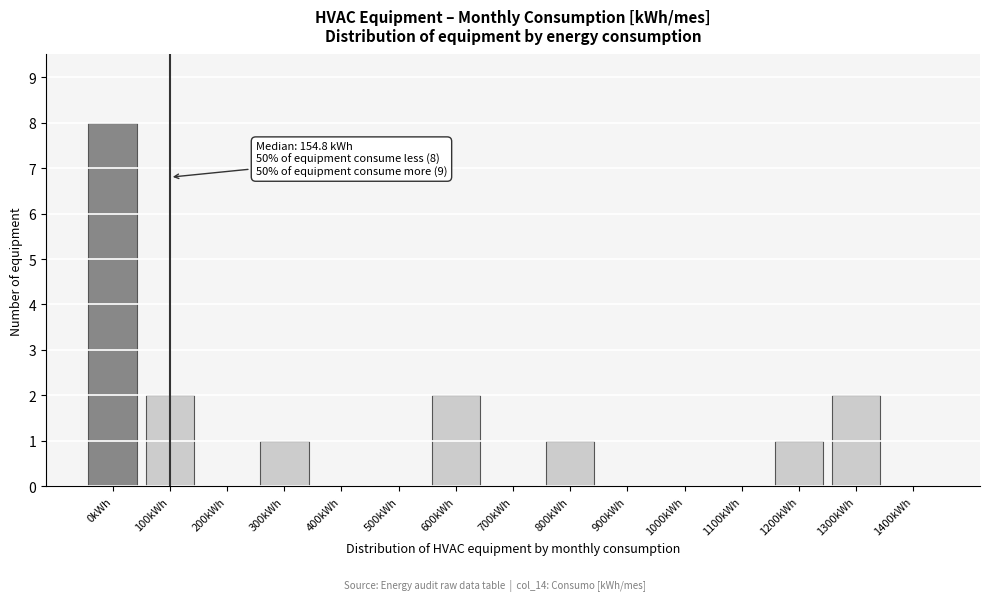

Reading left to right, extract all data points from this chart.

0kWh=8	100kWh=2	200kWh=0	300kWh=1	400kWh=0	500kWh=0	600kWh=2	700kWh=0	800kWh=1	900kWh=0	1000kWh=0	1100kWh=0	1200kWh=1	1300kWh=2	1400kWh=0